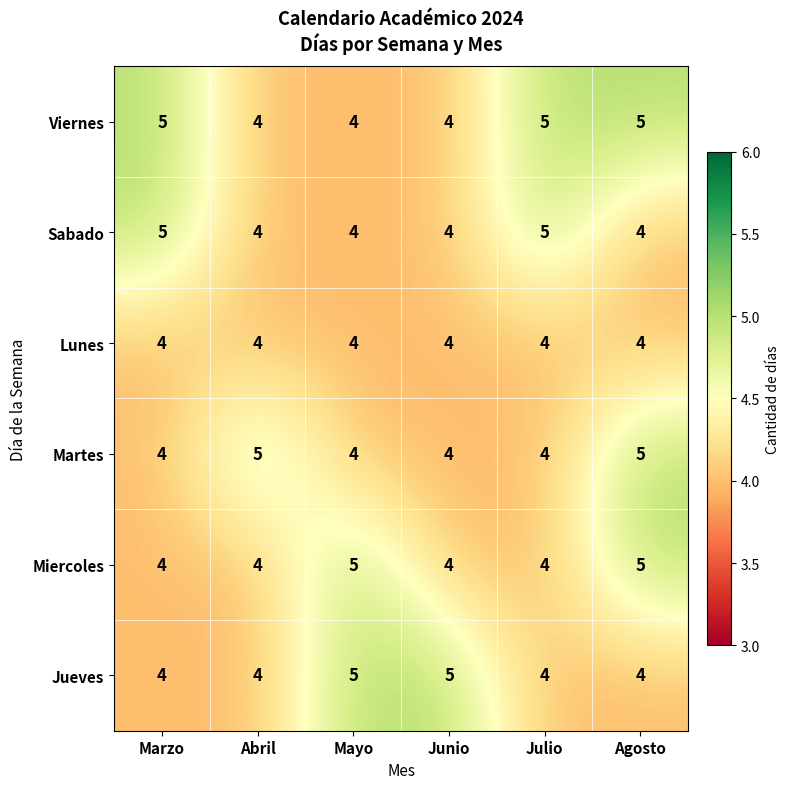

At which category is the sum across all series the highest?

Agosto